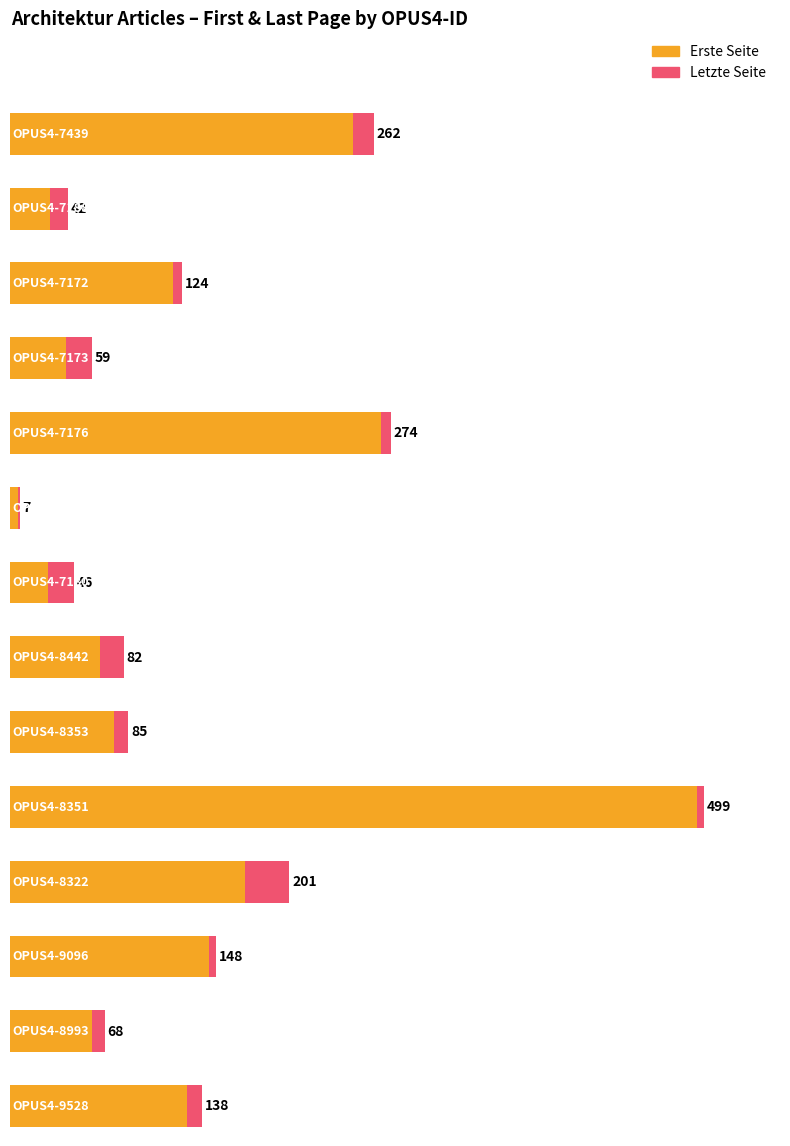

Rank the categories by Erste Seite value from highest to lowest.

8351, 7176, 7439, 8322, 9096, 9528, 7172, 8353, 8442, 8993, 7173, 7188, 7180, 7177